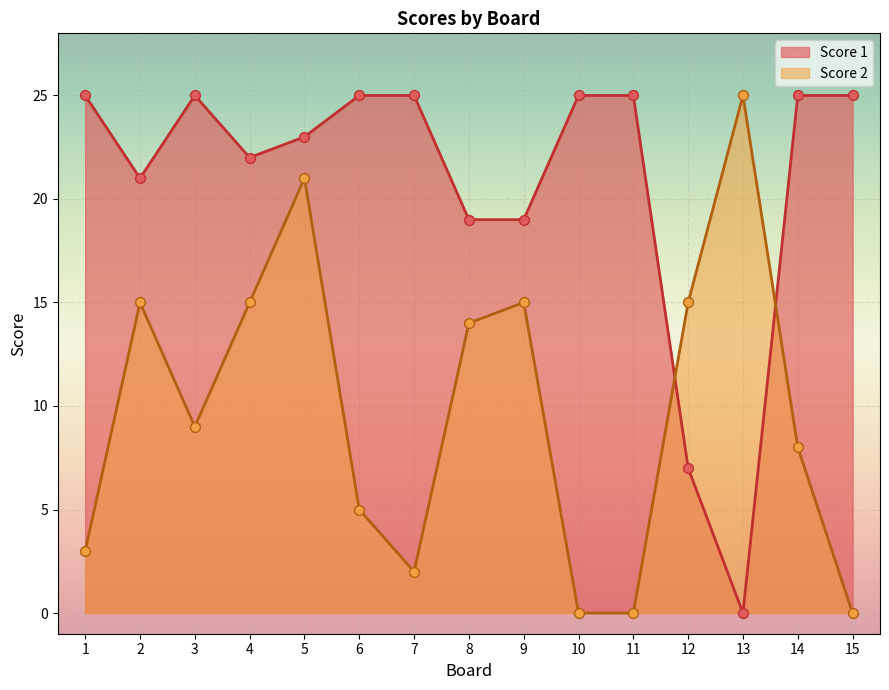

At how many categories does at least one series exceed 21?

11